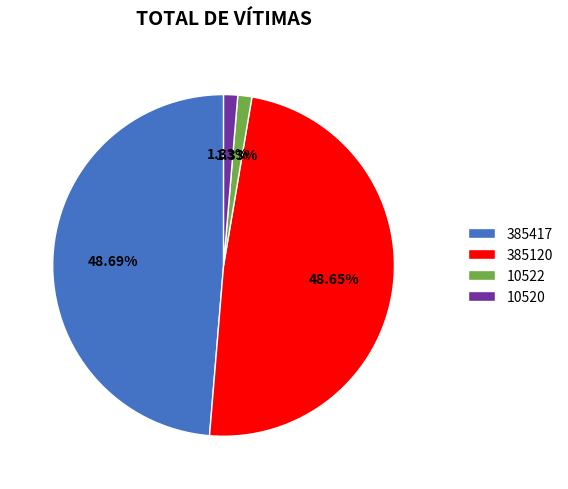

The 10522 slice represents 12% of the pie. True or false?

False